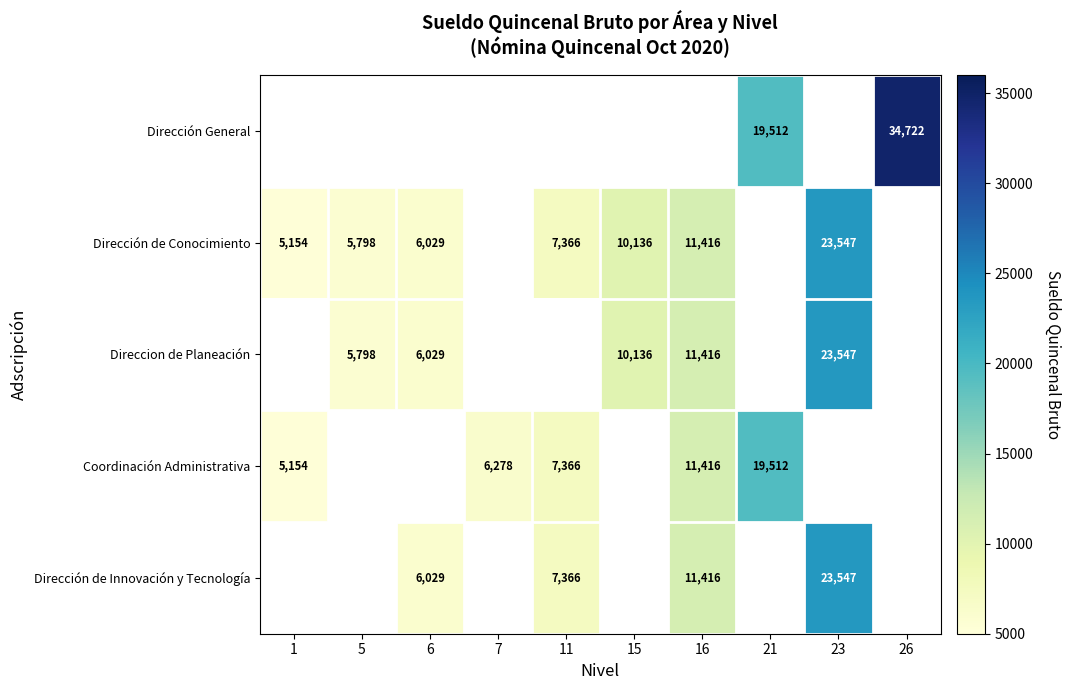

The value of Dirección de Innovación y Tecnología at 16 is 11416.0. True or false?

True